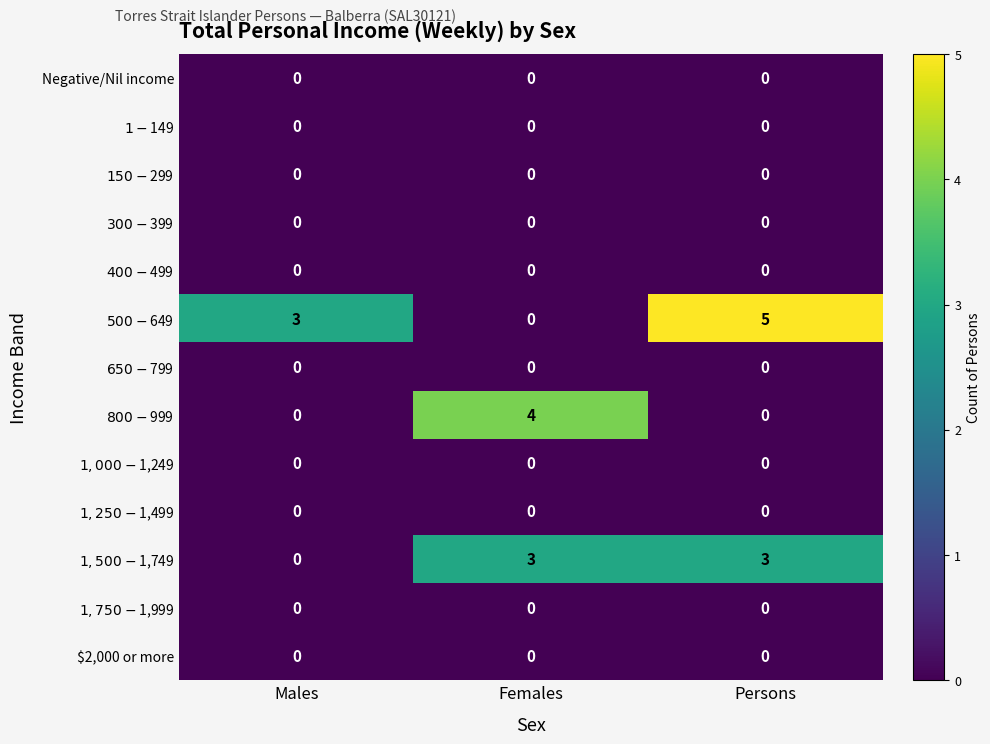

Is it true that $2,000 or more equals 0 at Females?

True